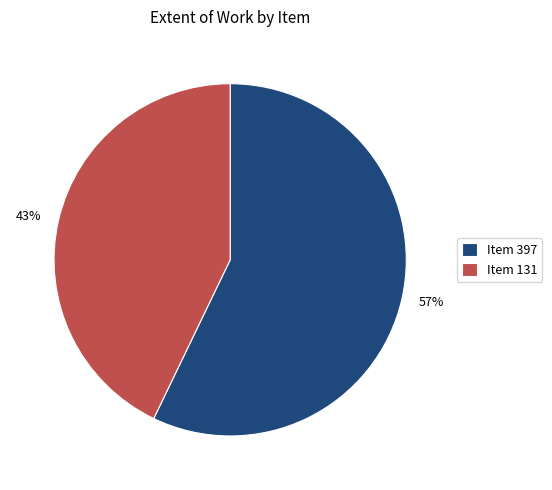

Do 43% and 57% together represent more than half of the pie?

Yes